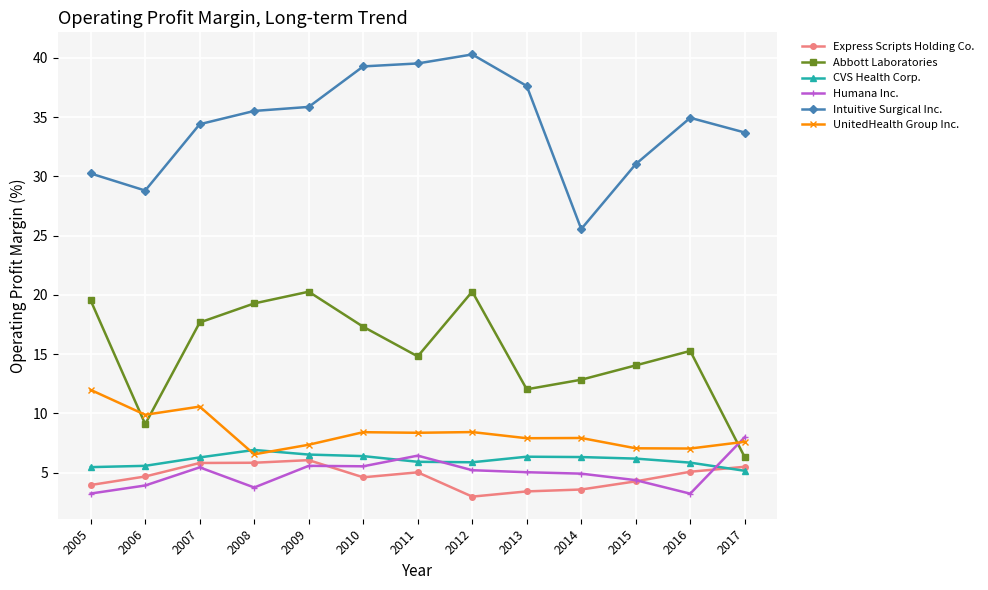

Which category has the lowest value in the Abbott Laboratories series?

2017